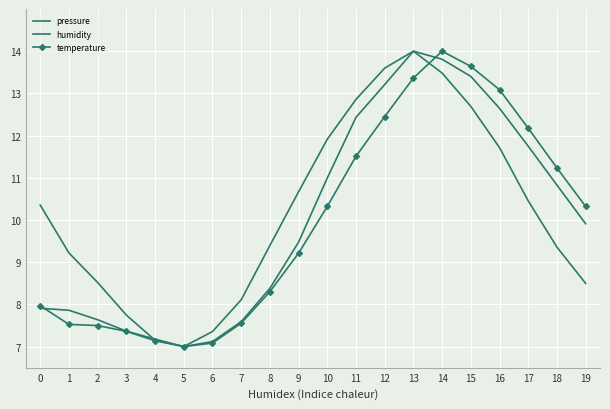

What are all the series names shown in the legend?

pressure, humidity, temperature